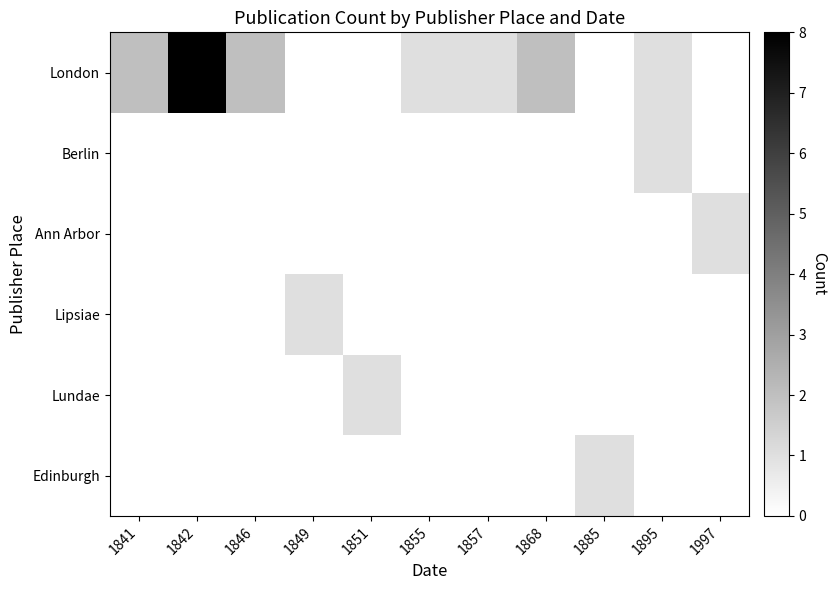

Count the number of categories in the chart.

11